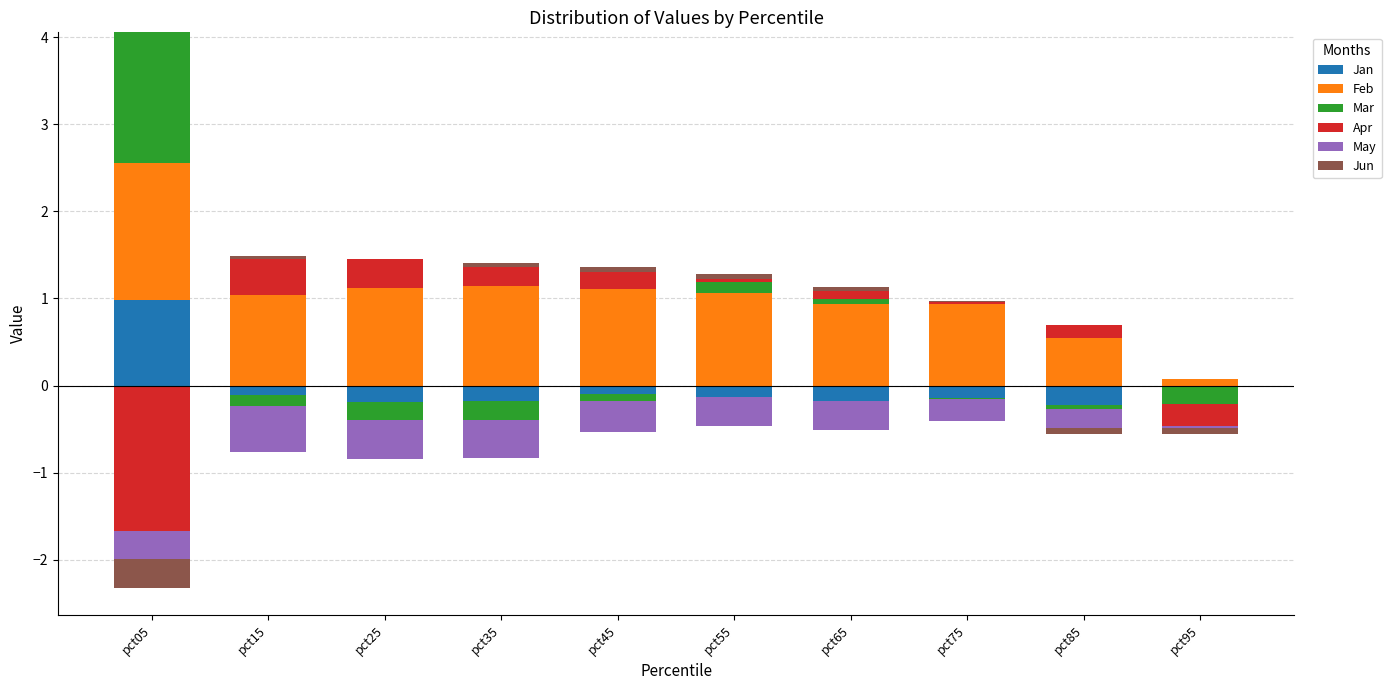

At which category is the sum across all series the highest?

pct05